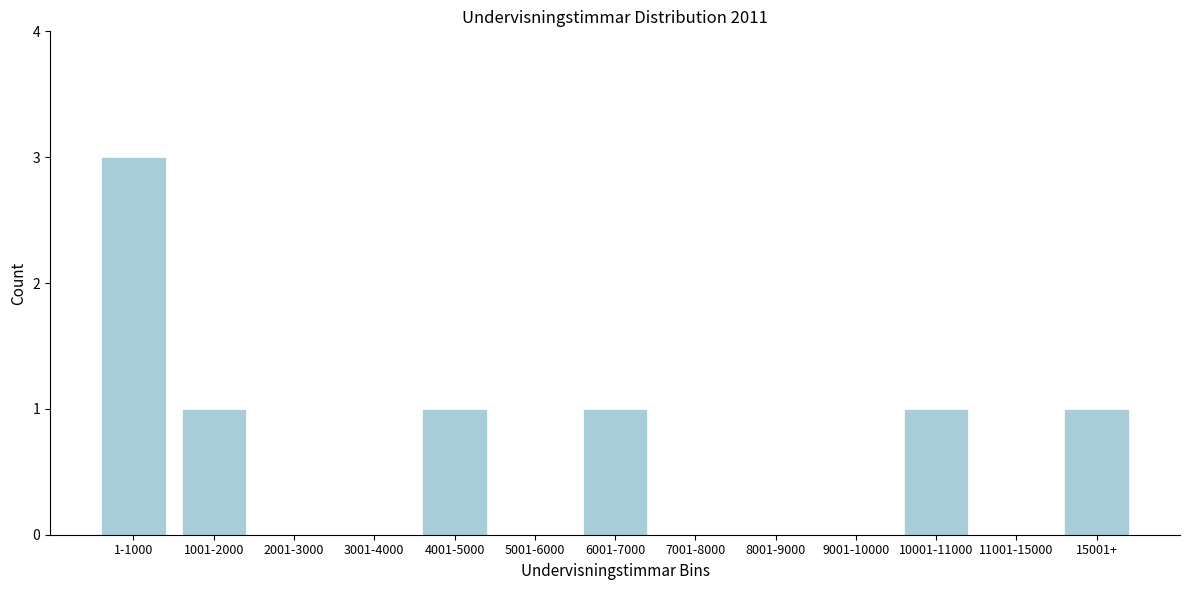

Reading left to right, transcribe all the data shown in this chart.

1-1000=3	1001-2000=1	2001-3000=0	3001-4000=0	4001-5000=1	5001-6000=0	6001-7000=1	7001-8000=0	8001-9000=0	9001-10000=0	10001-11000=1	11001-15000=0	15001+=1